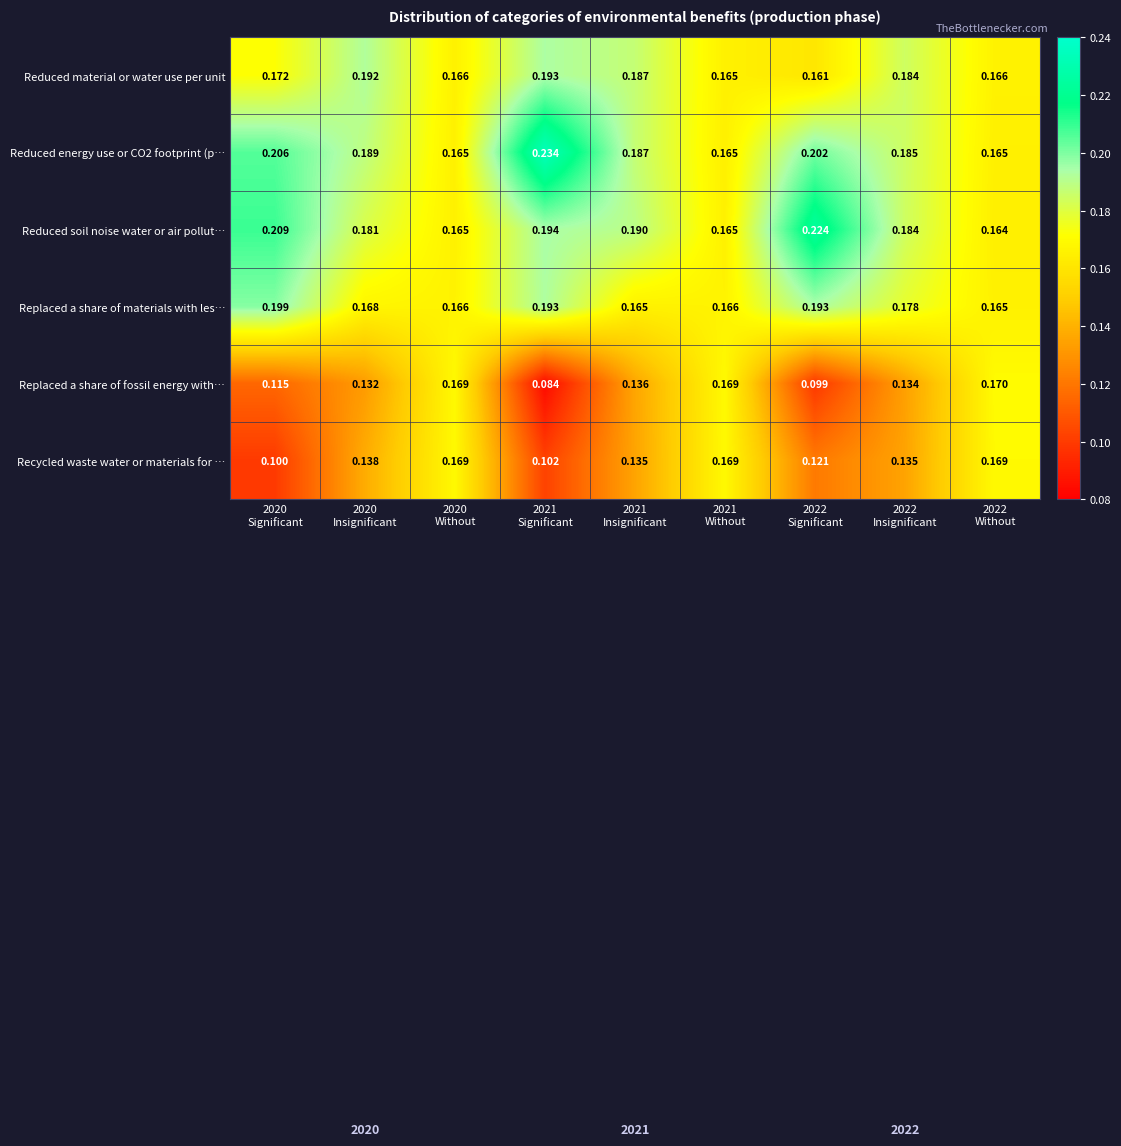

What is the total value across all series at 2020
Significant?

1.0